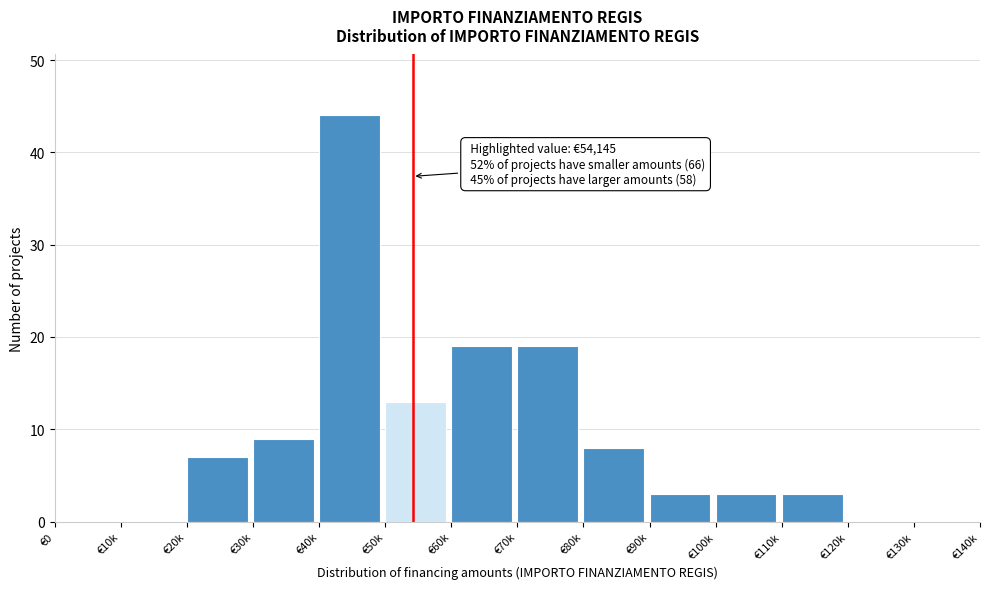

Reading left to right, extract all data points from this chart.

€0=0	€10k=0	€20k=7	€30k=9	€40k=44	€50k=13	€60k=19	€70k=19	€80k=8	€90k=3	€100k=3	€110k=3	€120k=0	€130k=0